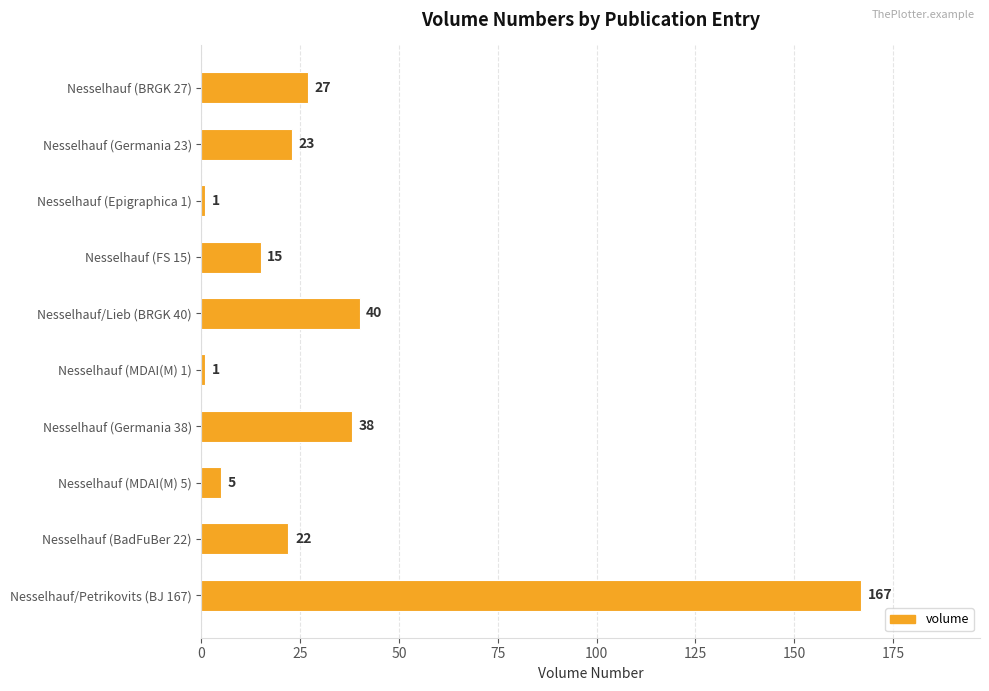

Which label corresponds to the largest value in the chart?

Nesselhauf/Petrikovits (BJ 167)